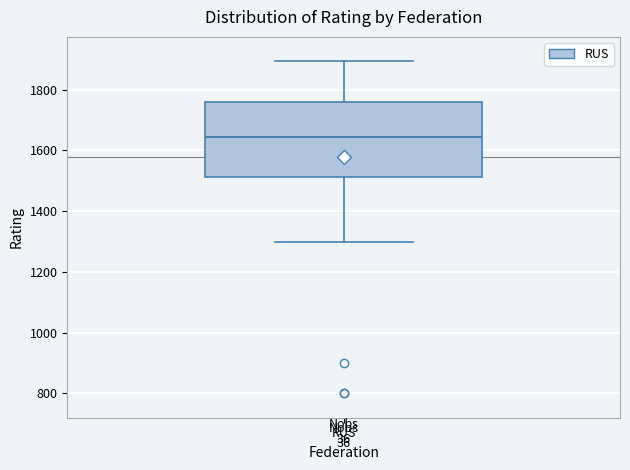

Where is the upper edge of the box for RUS on the y-axis? The values are not printed on the chart, so give them approximately, as read against the axis.

1760